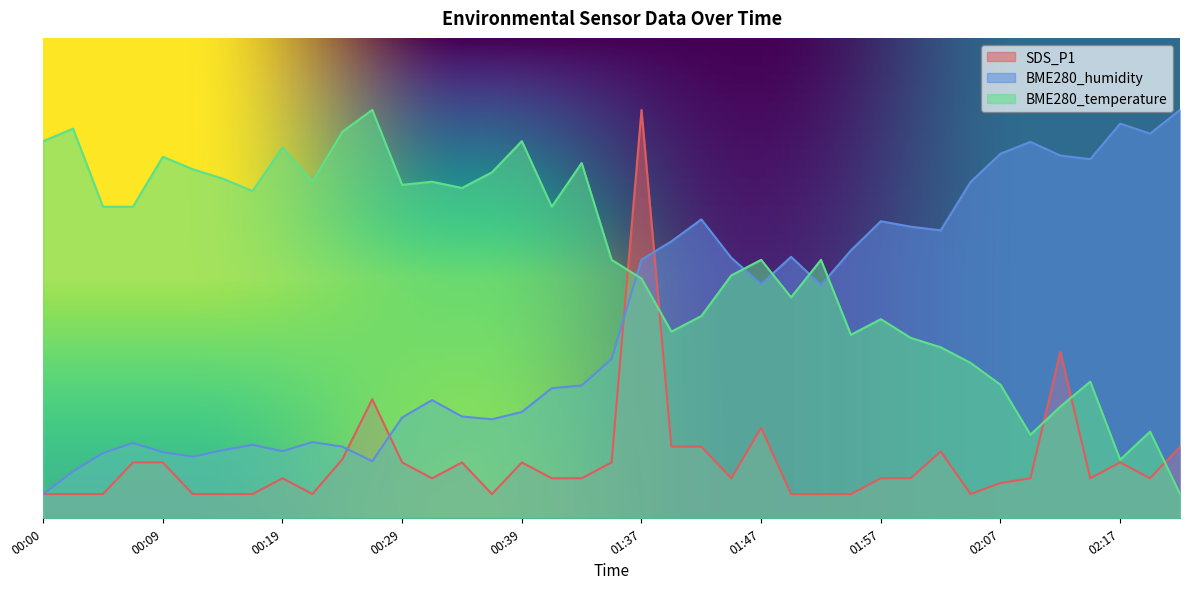

What is the value of the SDS_P1 point at the 15th from the left?

11.6